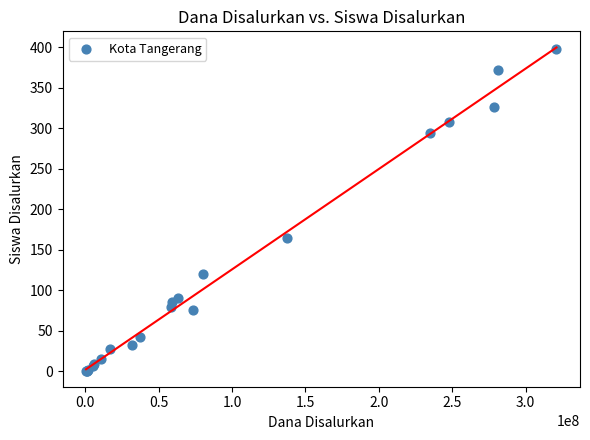

What Y value in the scatter plot is closest to 199?

165